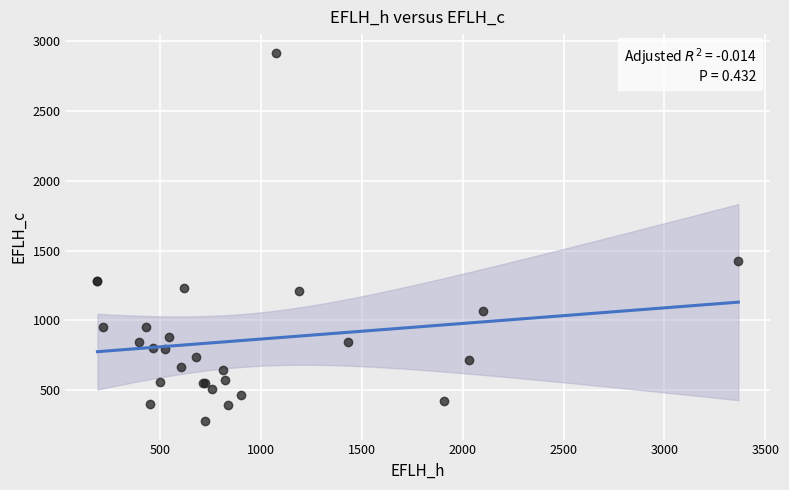

What Y value in the scatter plot is closest to 1598?

1424